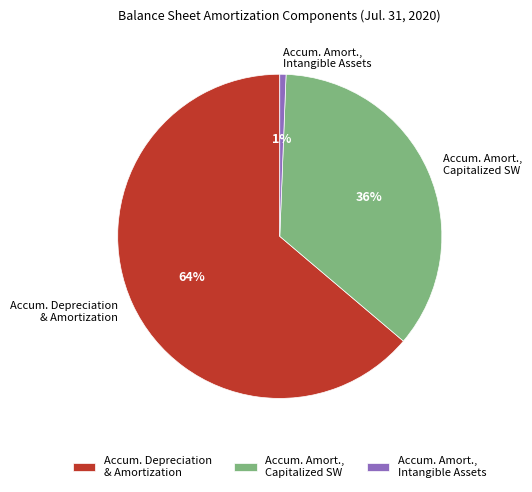

Is the sum of Accum. Depreciation & Amortization and Accum. Amort., Intangible Assets greater than half?

Yes